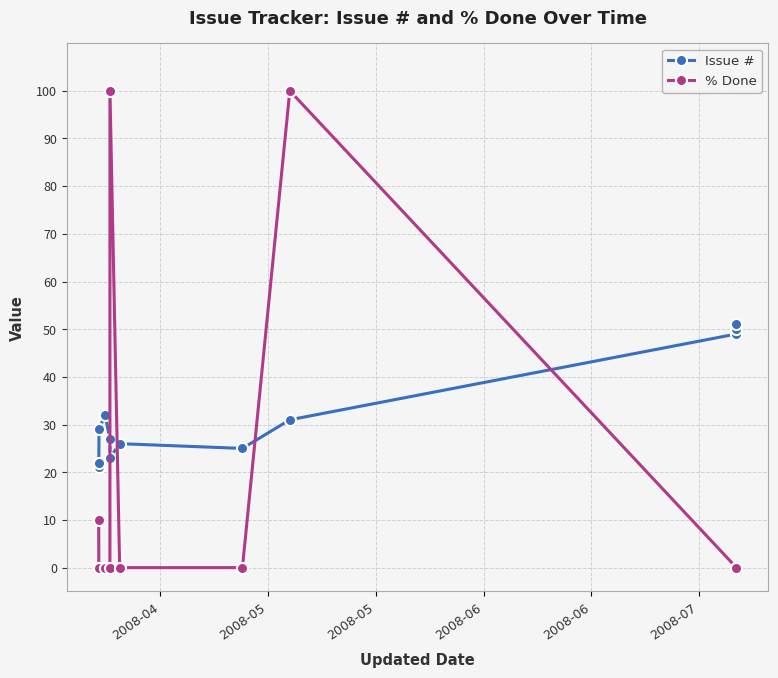

Which series has the largest total across all categories?

Issue #